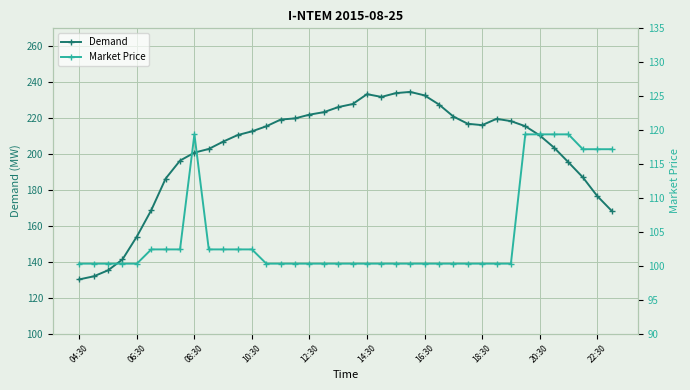

True or false: Demand and Market Price cross at least once.

False